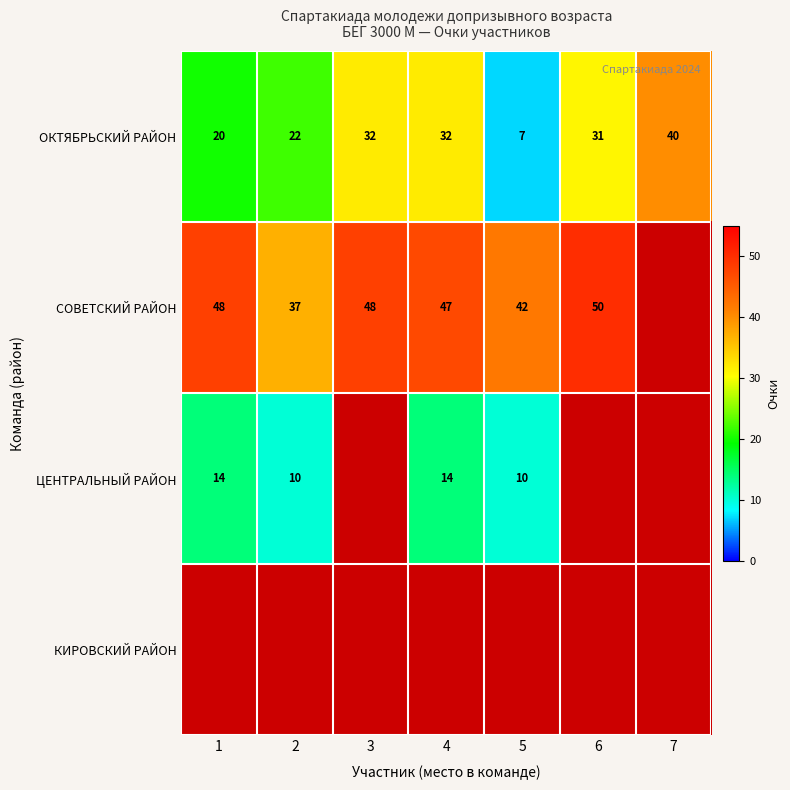

What is the sum of the СОВЕТСКИЙ РАЙОН values at 4 and 3?

95